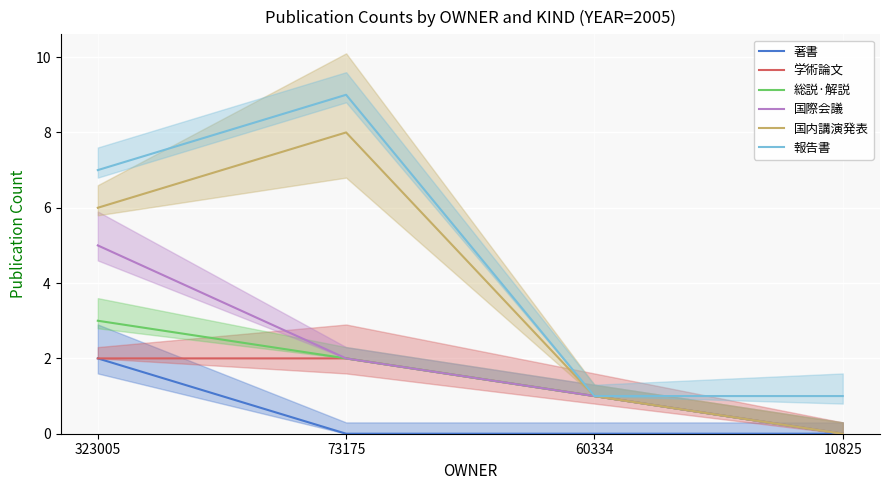

What are all the series names shown in the legend?

著書, 学術論文, 総説·解説, 国際会議, 国内講演発表, 報告書